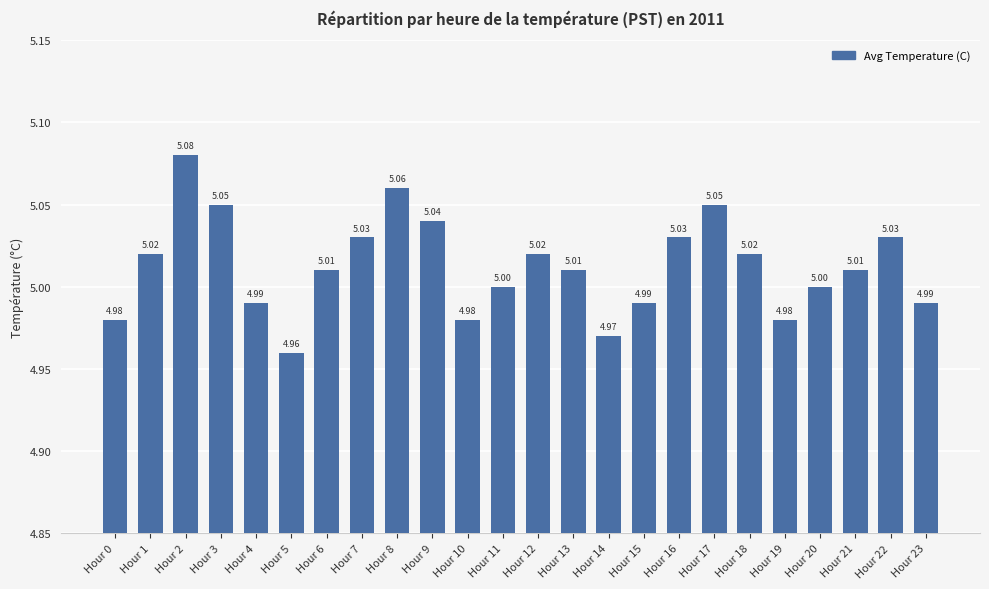

Between Hour 21 and Hour 3, which is larger?

Hour 3